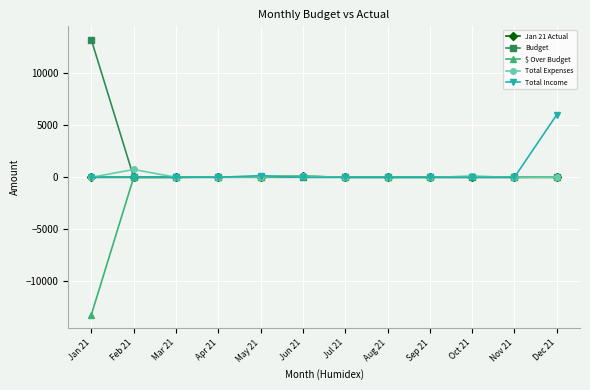

Is the value of Budget at Jan 21 greater than the value of Total Income at Oct 21?

Yes